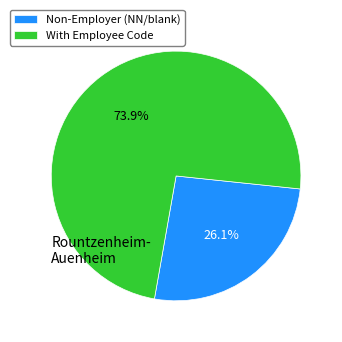

What is the largest slice in the pie chart?

With Employee Code